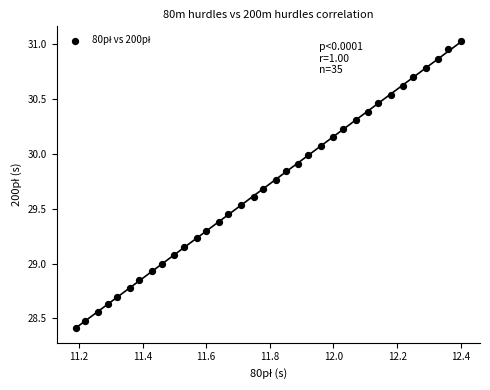

What is the range of Y values (max minus min)?

2.6